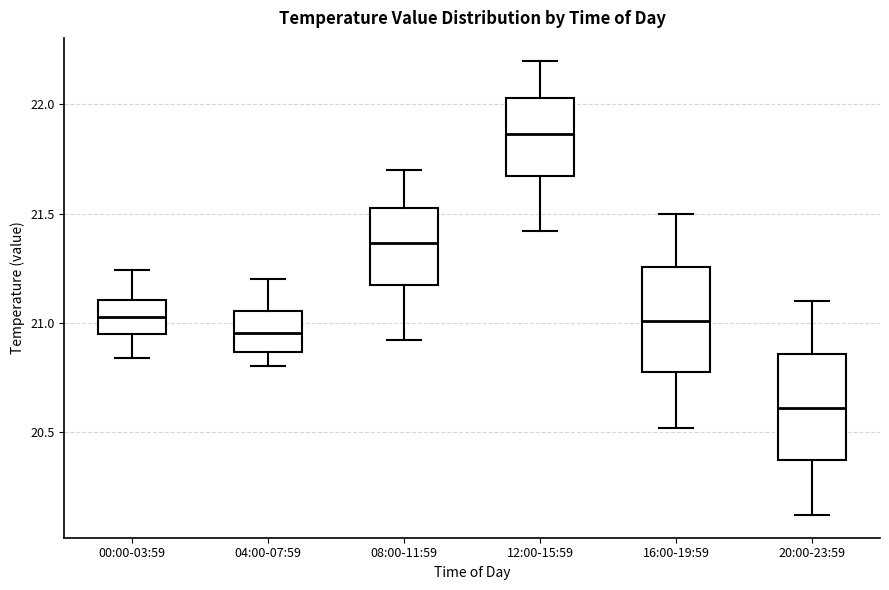

Reading left to right, read every box against the y-axis: the position of its median line, the range the box covers, and the ends of its whiskers. The values are not printed on the chart, so give them approximately, as read against the axis.

00:00-03:59: median 21.05, box 20.95 to 21.10, whiskers 20.85 to 21.25
04:00-07:59: median 20.95, box 20.85 to 21.05, whiskers 20.80 to 21.20
08:00-11:59: median 21.35, box 21.15 to 21.55, whiskers 20.90 to 21.70
12:00-15:59: median 21.85, box 21.65 to 22.05, whiskers 21.40 to 22.20
16:00-19:59: median 21.00, box 20.75 to 21.25, whiskers 20.50 to 21.50
20:00-23:59: median 20.60, box 20.35 to 20.85, whiskers 20.10 to 21.10